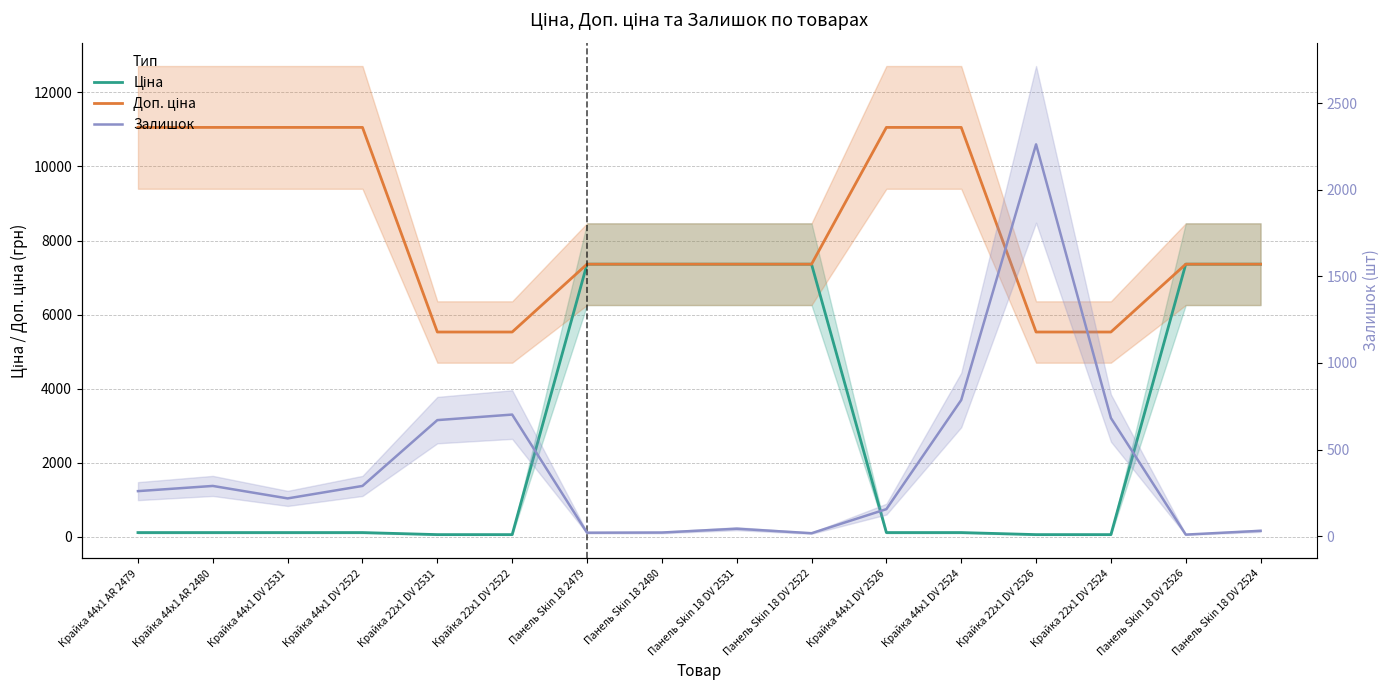

Where do Ціна and Залишок first cross each other?

Крайка 22x1 DV 2522 and Панель Skin 18 2479